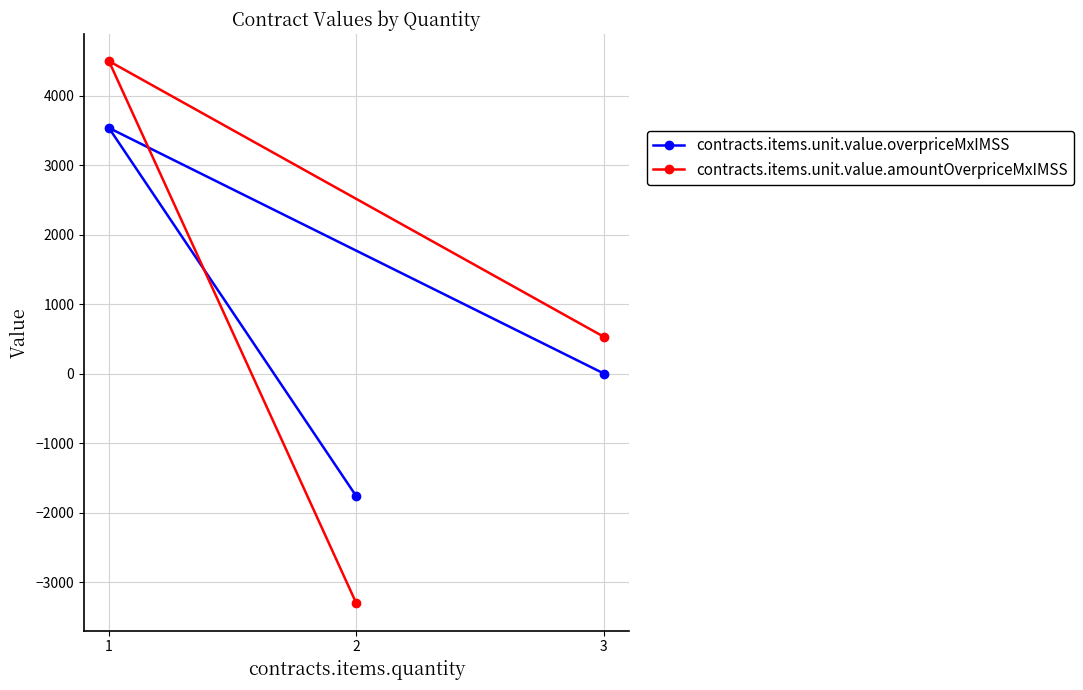

What is the value of the contracts.items.unit.value.amountOverpriceMxIMSS point at the 3rd from the left?

528.3